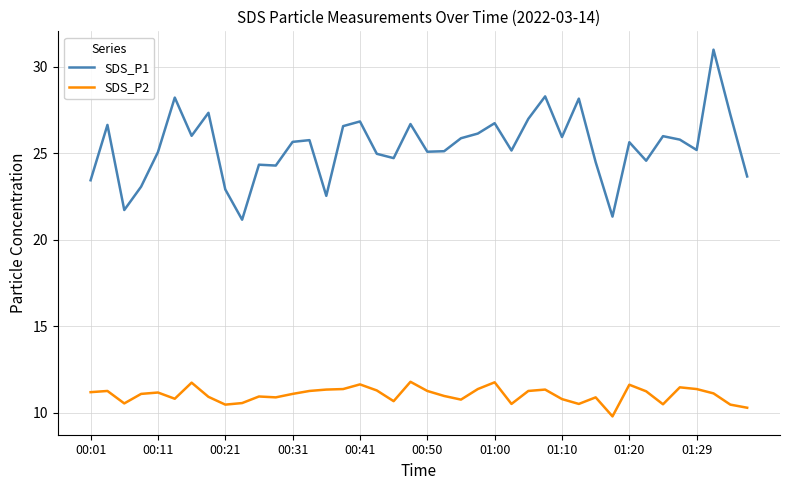

Rank the series by their maximum value, from highest to lowest.

SDS_P1, SDS_P2